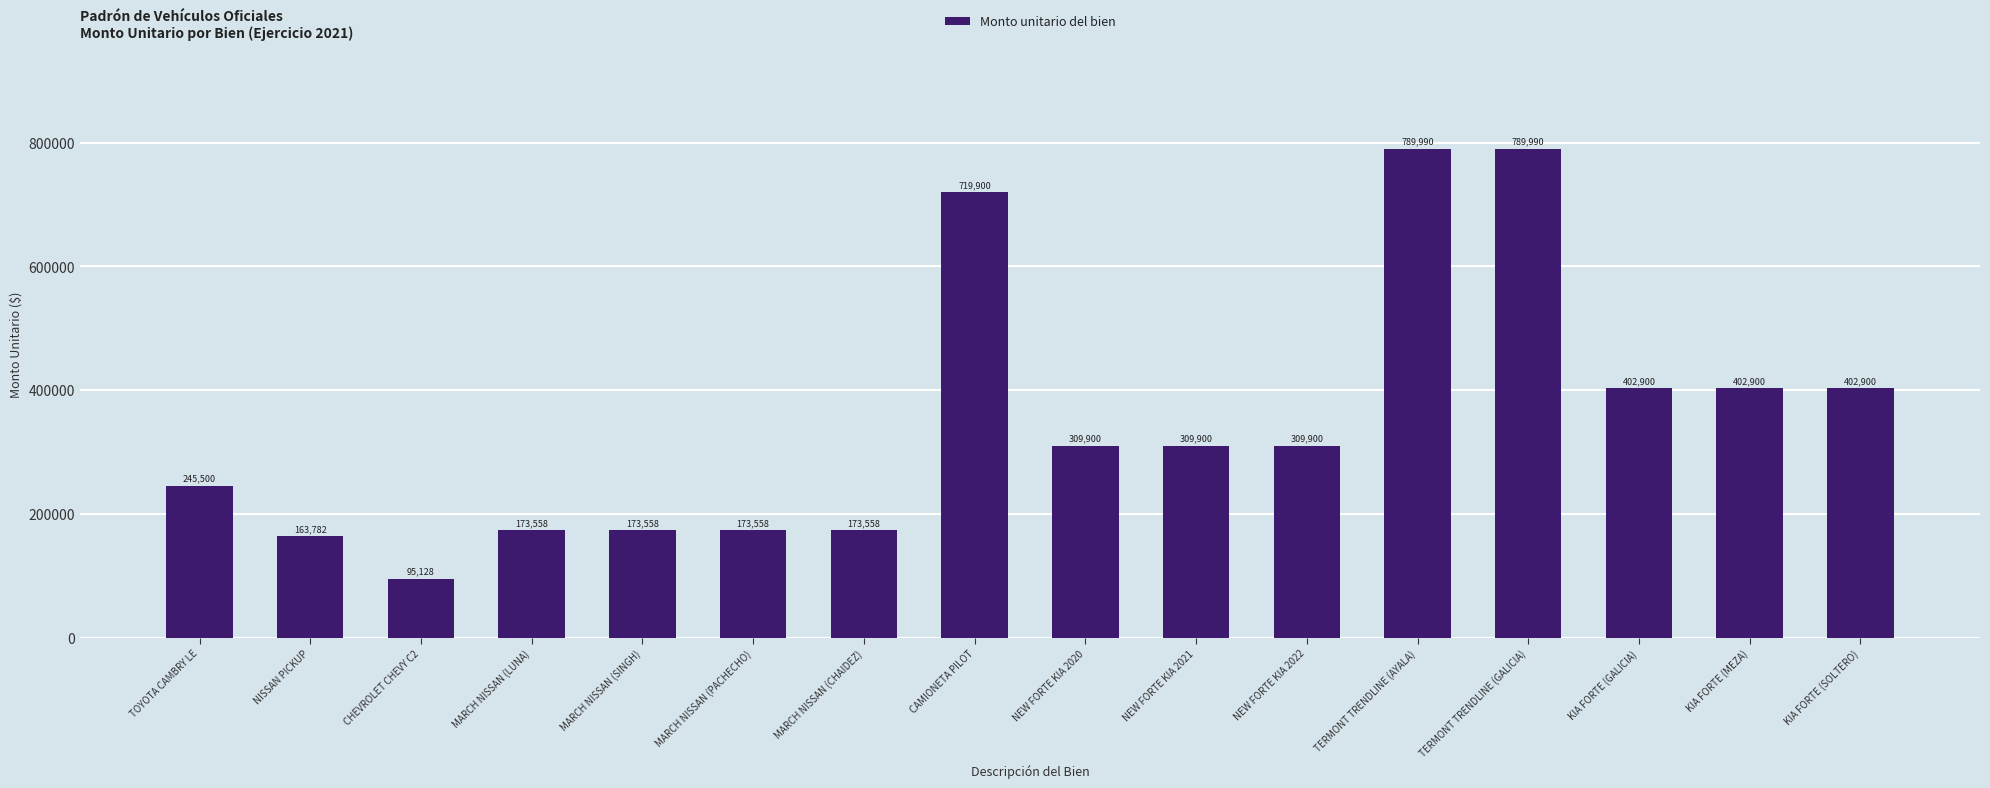

What is the difference between the maximum and minimum values?

694862